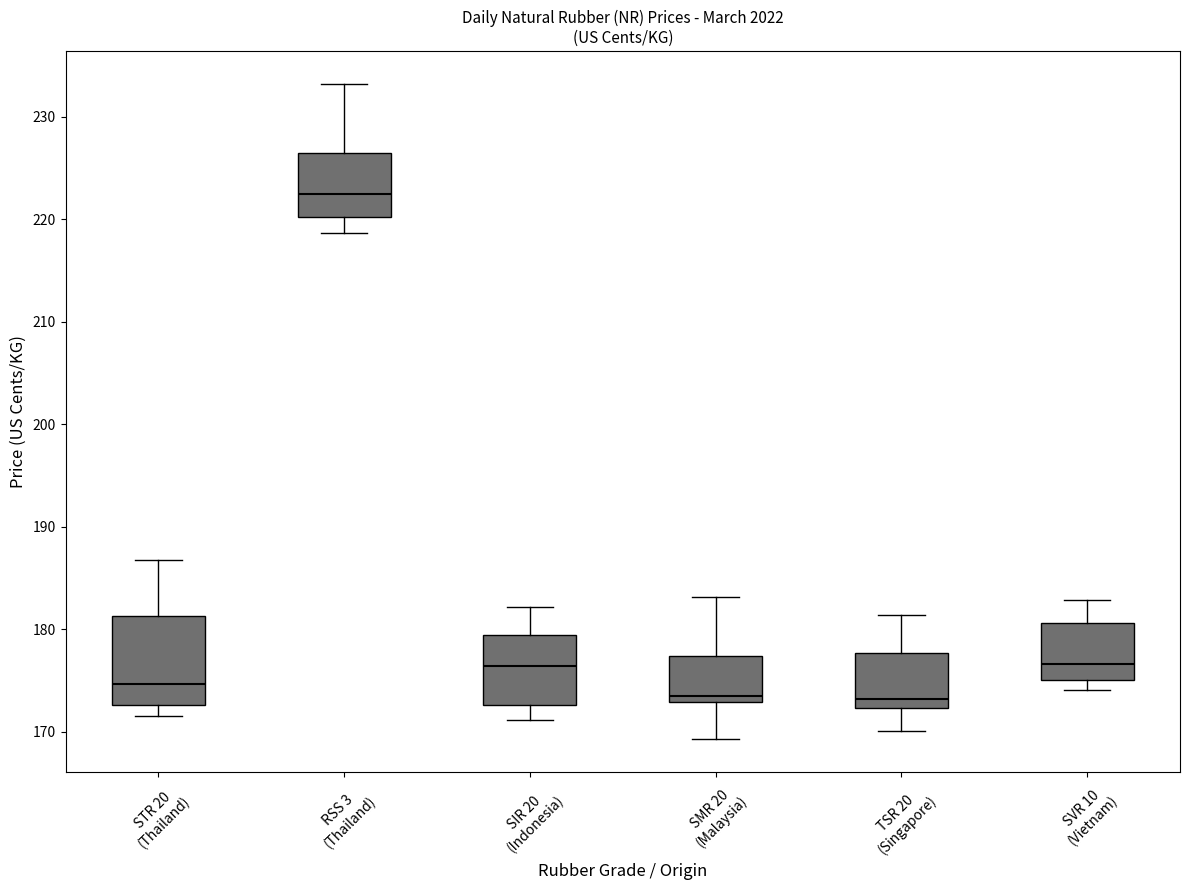

Which box's median line is the highest?

RSS 3 (Thailand)